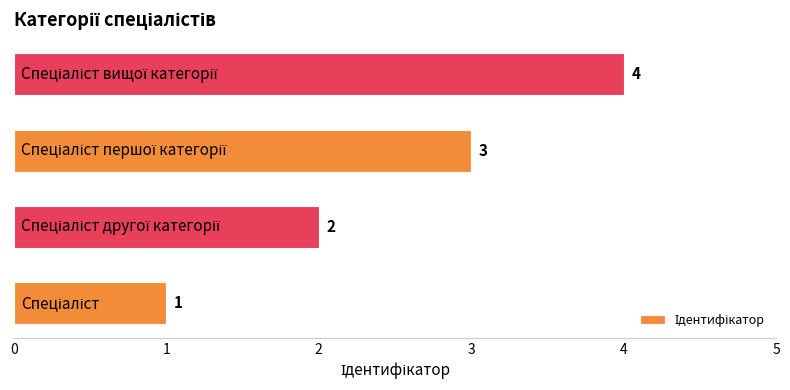

What is the greatest value displayed?

4